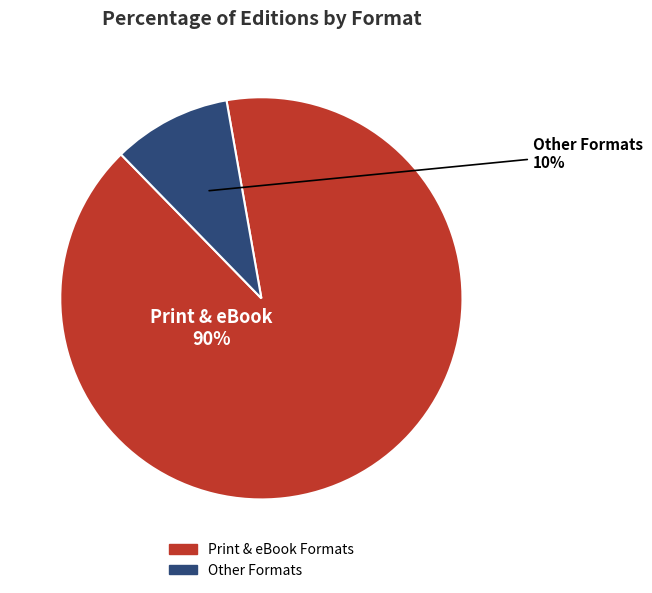

Is there a majority slice in this chart?

Yes